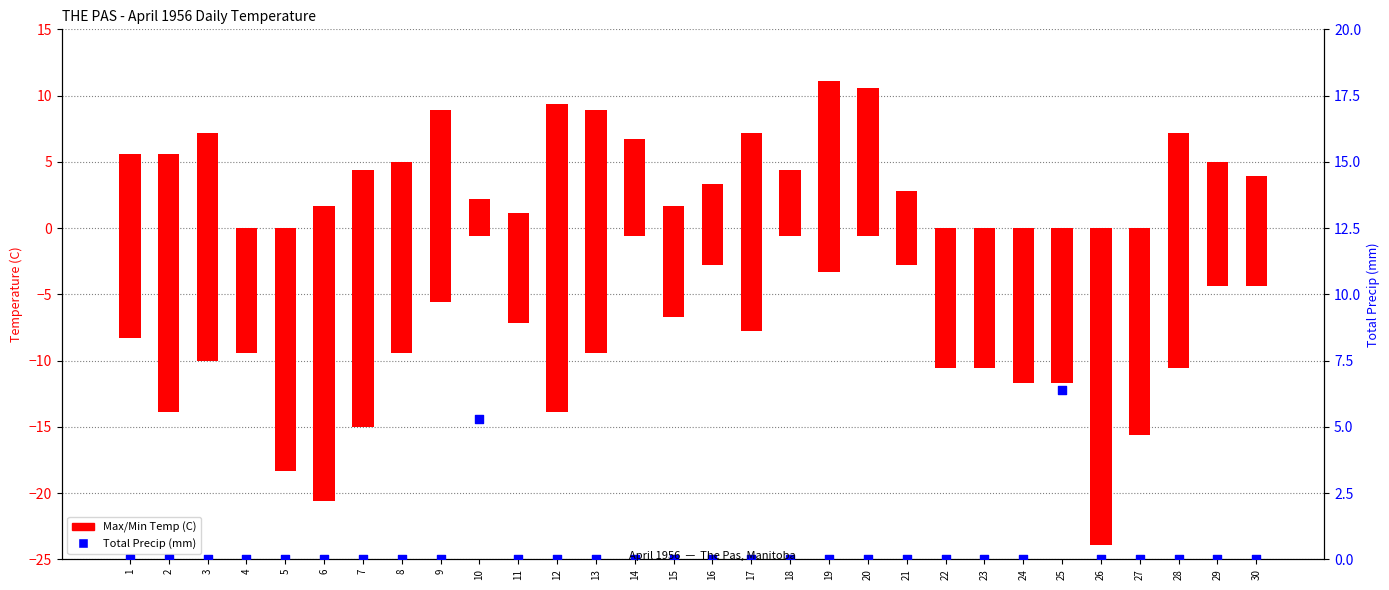

At how many categories does at least one series exceed -1?

30